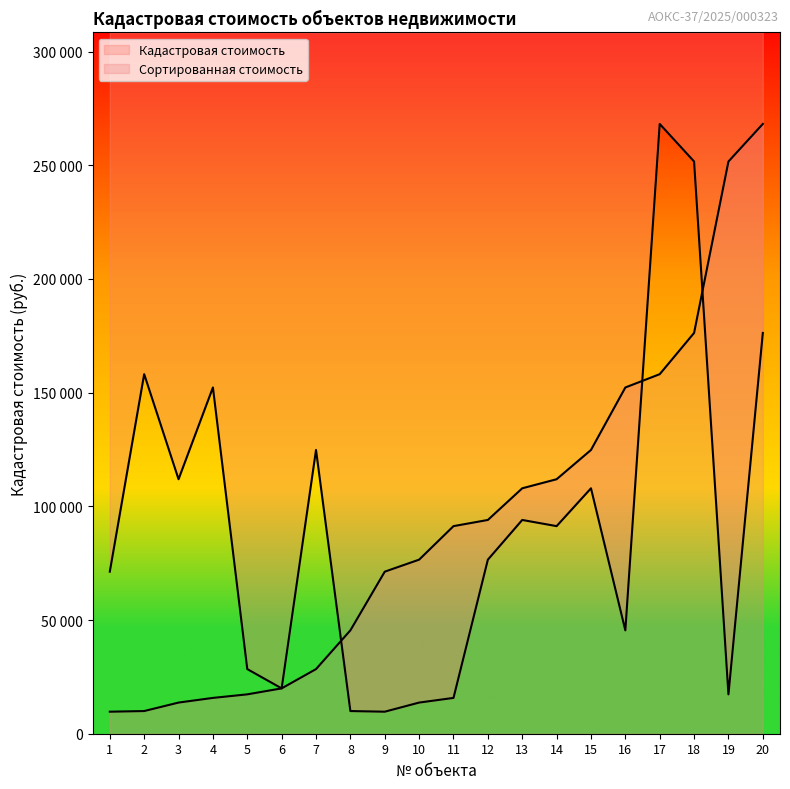

True or false: the data has more than 1 interior local peaks.

True